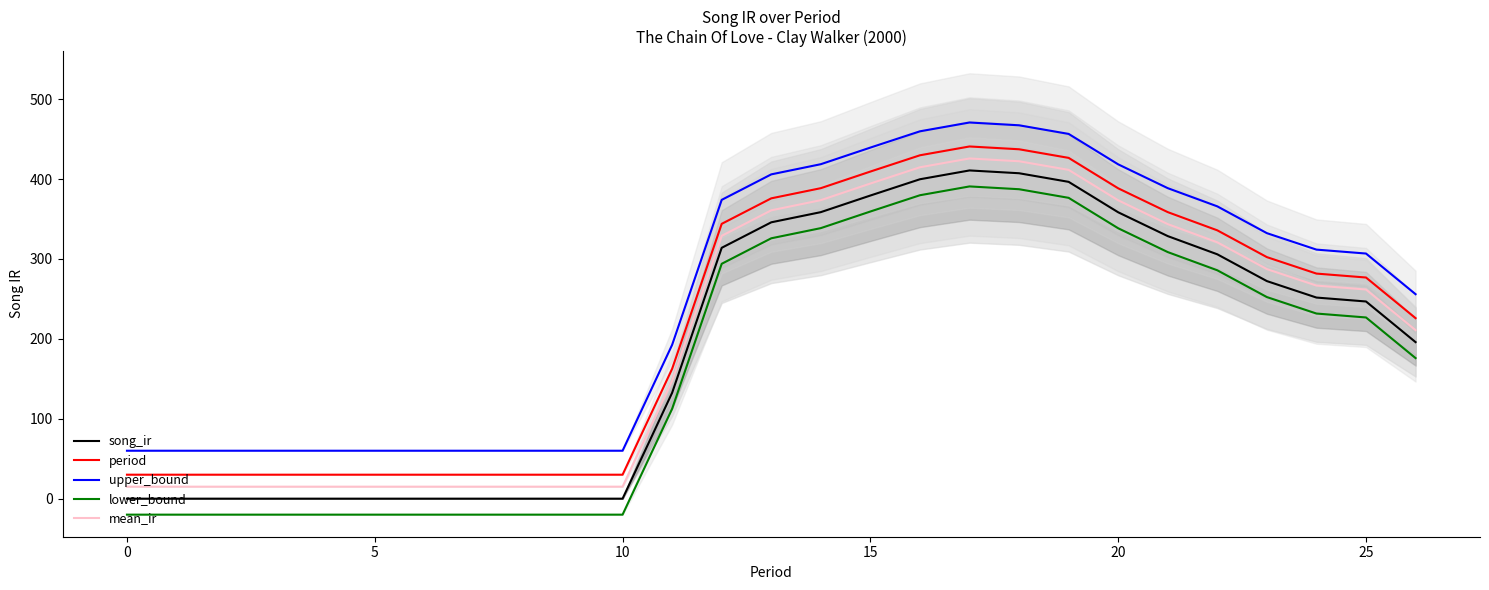

At which category is the sum across all series the highest?

17